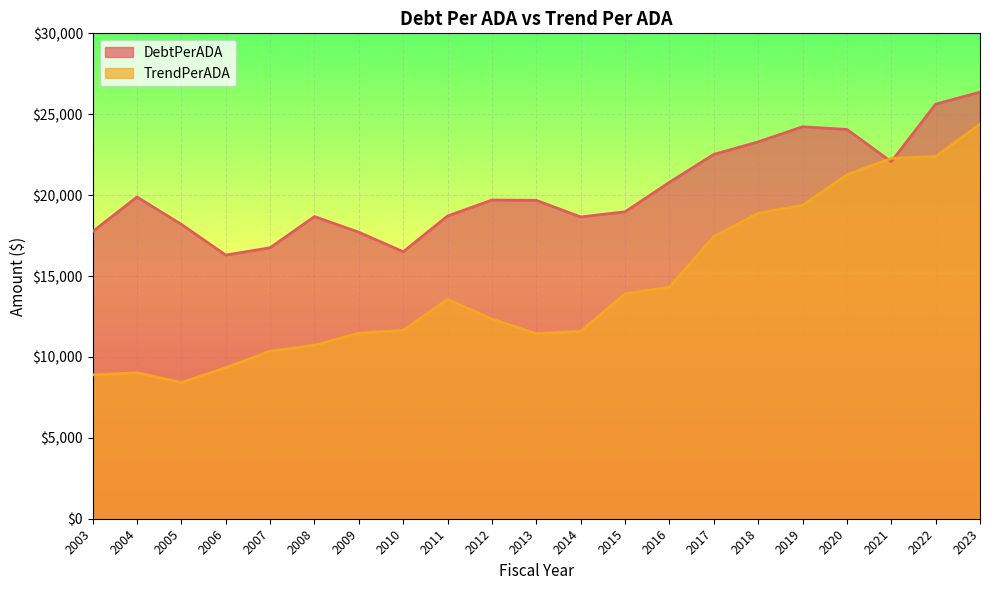

How many lines are shown in the chart?

2